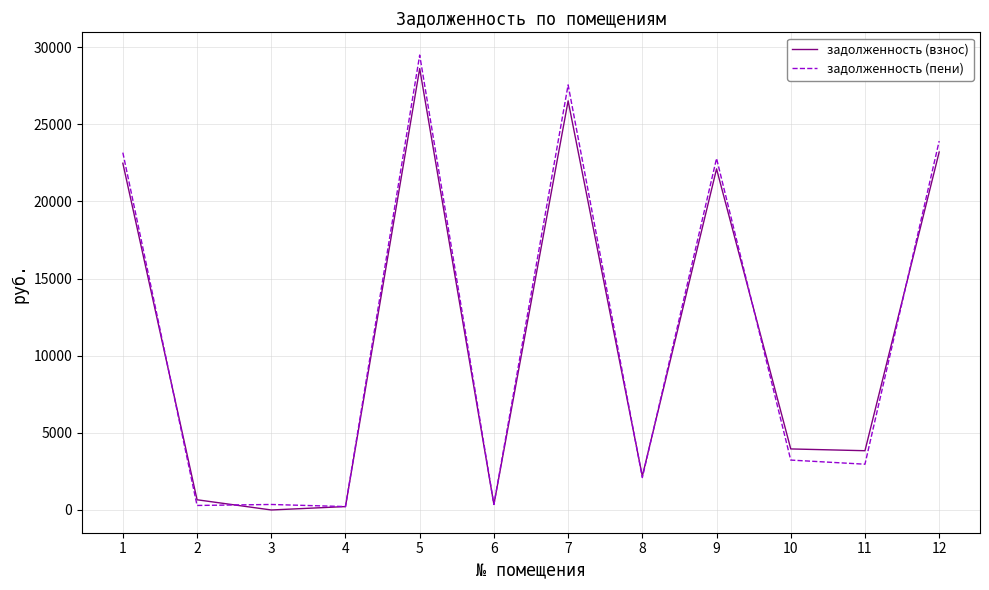

How many distinct data groups are displayed?

2